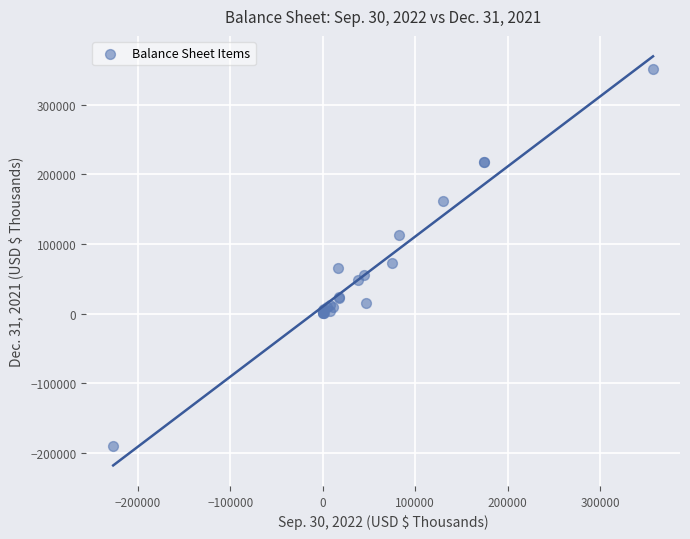

What Y value in the scatter plot is closest to 81076?

72682